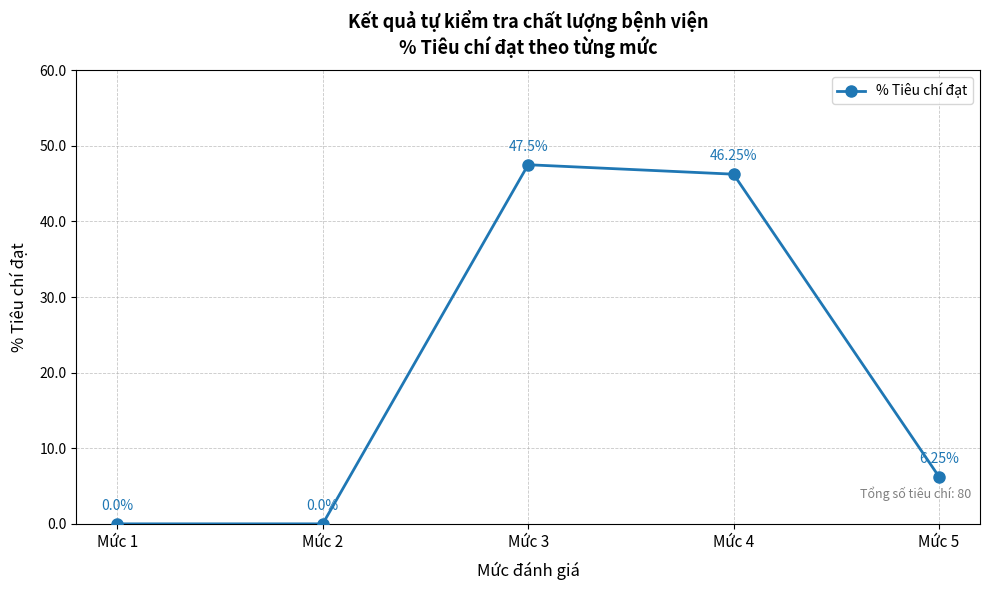

How many points are higher than both their immediate neighbors (excluding endpoints)?

1